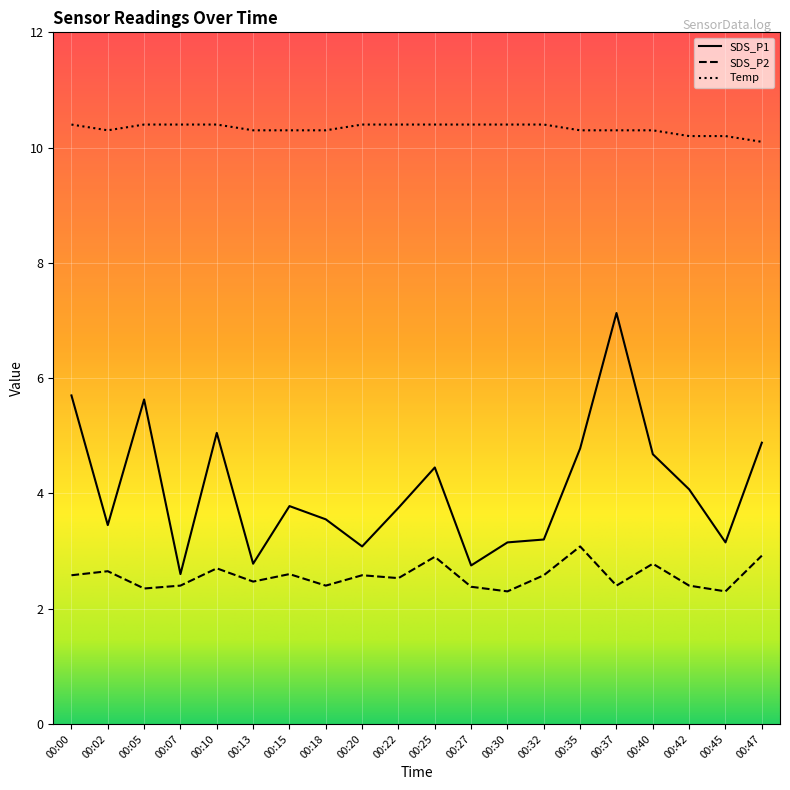

At which category does the chart reach its peak across all series?

00:00